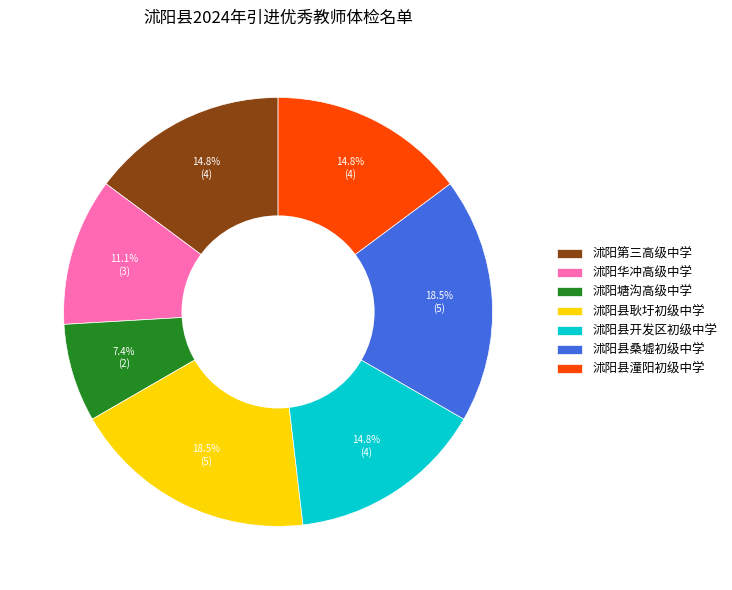

How many segments does this pie chart have?

7